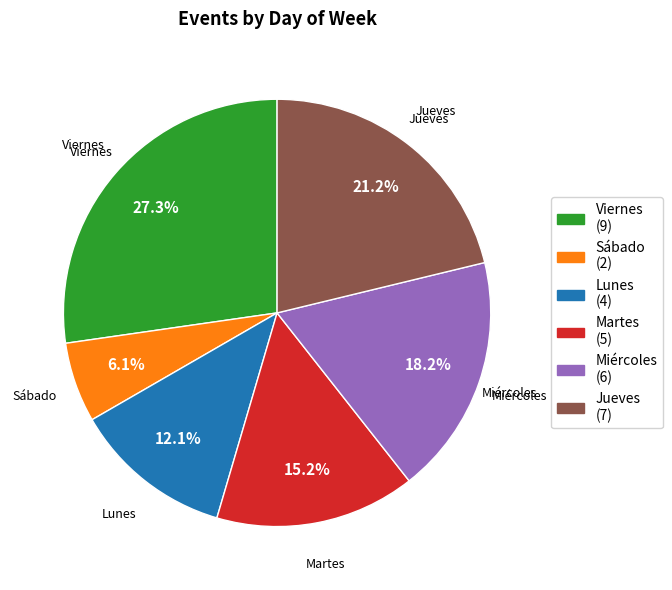

What is the largest slice in the pie chart?

Viernes